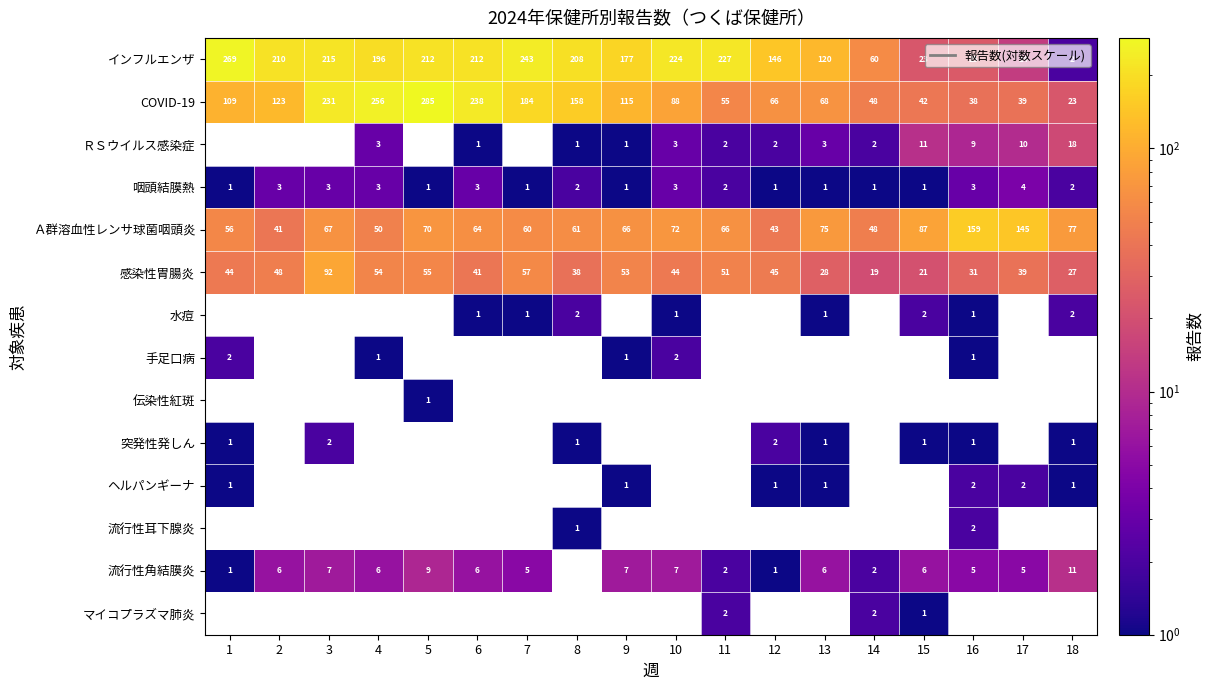

At which category does the chart reach its minimum across all series?

6